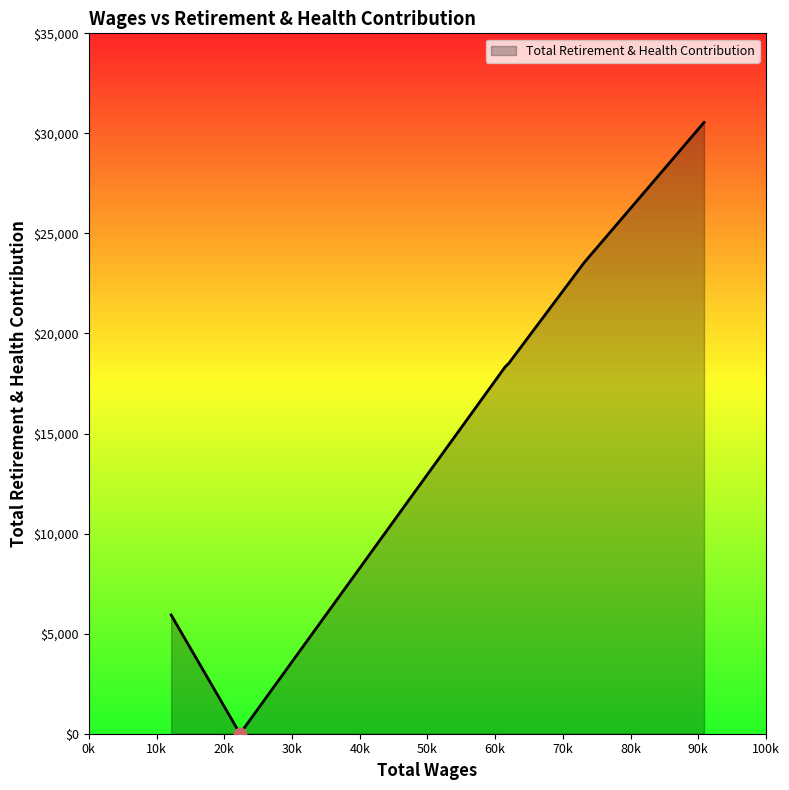

True or false: the data has more than 1 interior local peaks.

False